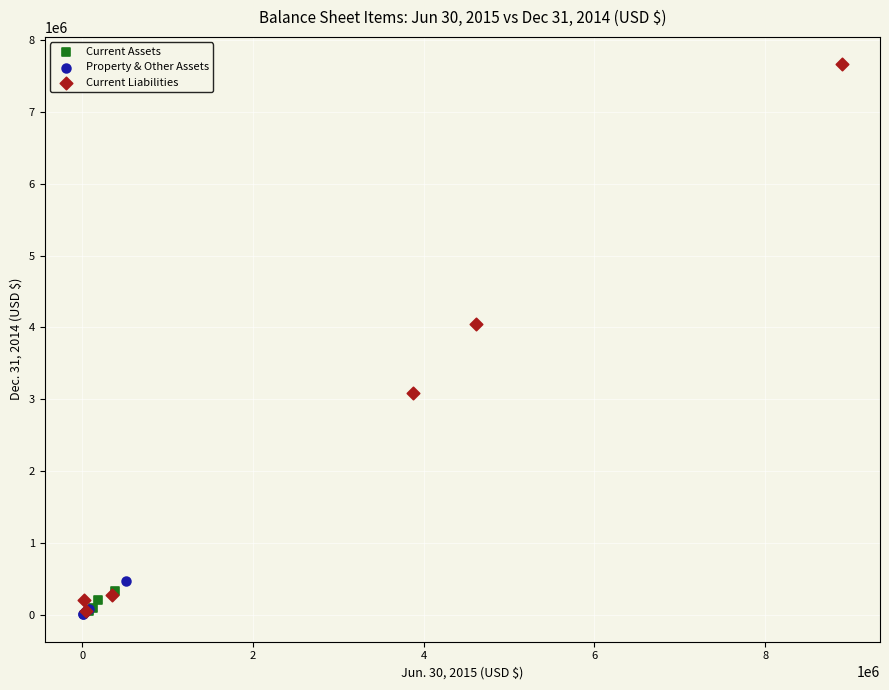

Which series has the largest Y range (max minus min)?

Current Liabilities